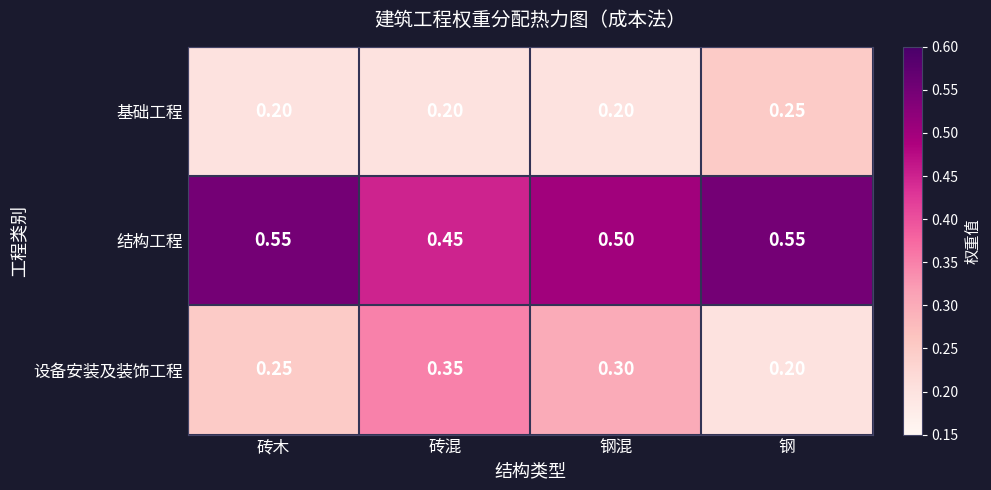

Is the value of 结构工程 at 砖混 greater than the value of 基础工程 at 砖混?

Yes